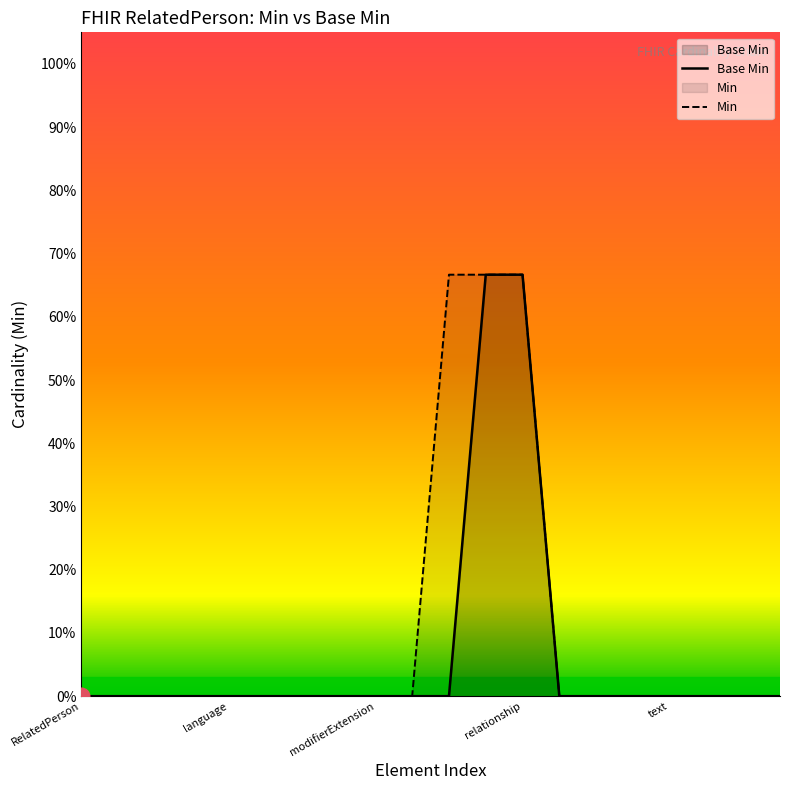

The value of Min at 5 is 0.4. True or false?

False